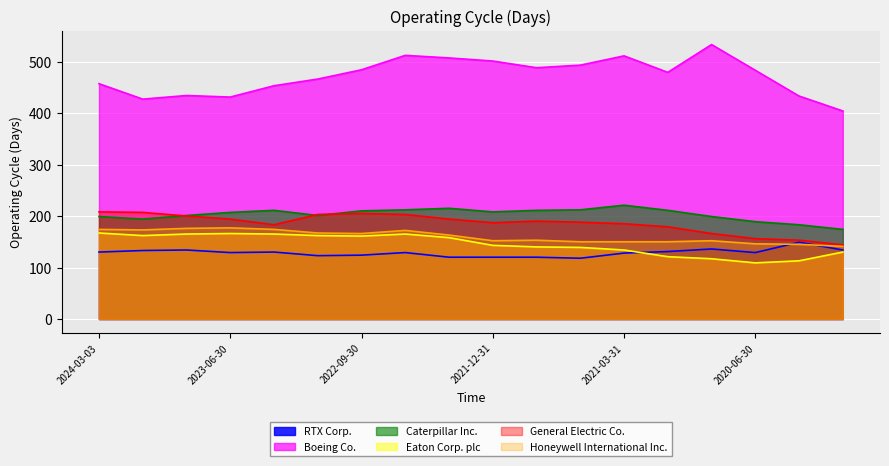

True or false: RTX Corp. and Boeing Co. intersect in this chart.

False